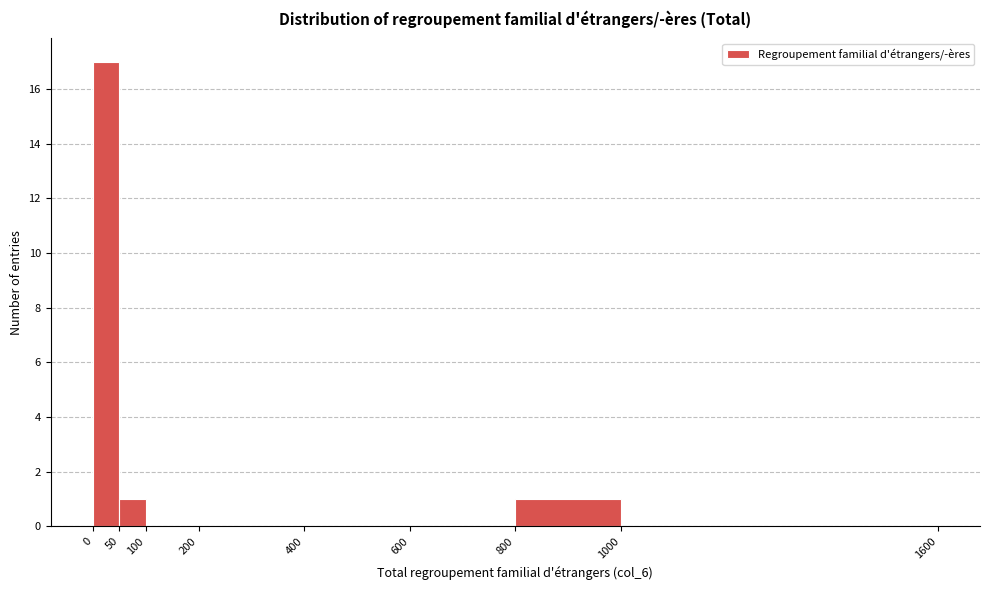

Reading left to right, transcribe this chart: for each bar, give the range it covers on the x-axis and its height. The values are not printed on the chart, so give them approximately, as read against the axis.

0 to 50: 17
50 to 100: 1
100 to 200: 0
200 to 400: 0
400 to 600: 0
600 to 800: 0
800 to 1000: 1
1000 to 1600: 0